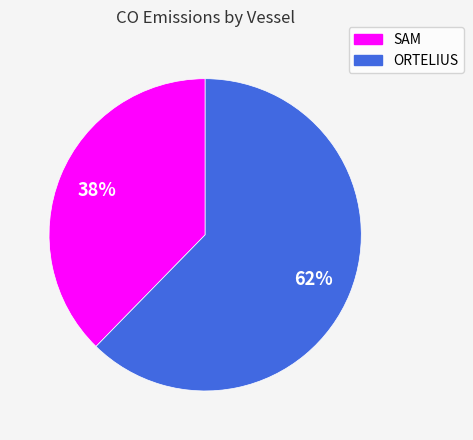

Which has a higher value, SAM or ORTELIUS?

ORTELIUS